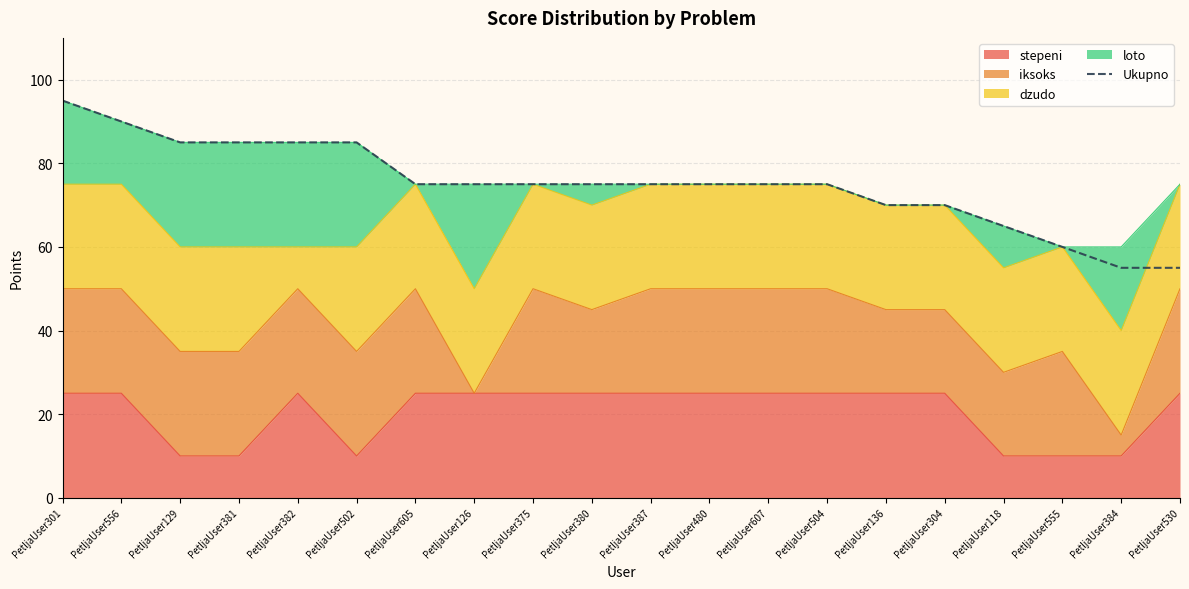

At which label does the data first exceed 75?

PetljaUser301